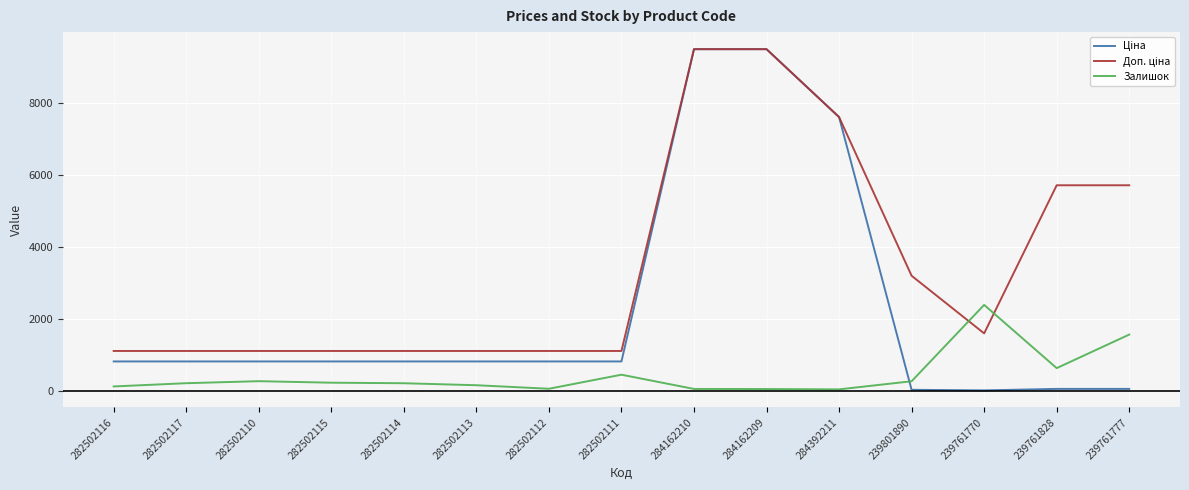

What is the smallest value displayed?

16.0